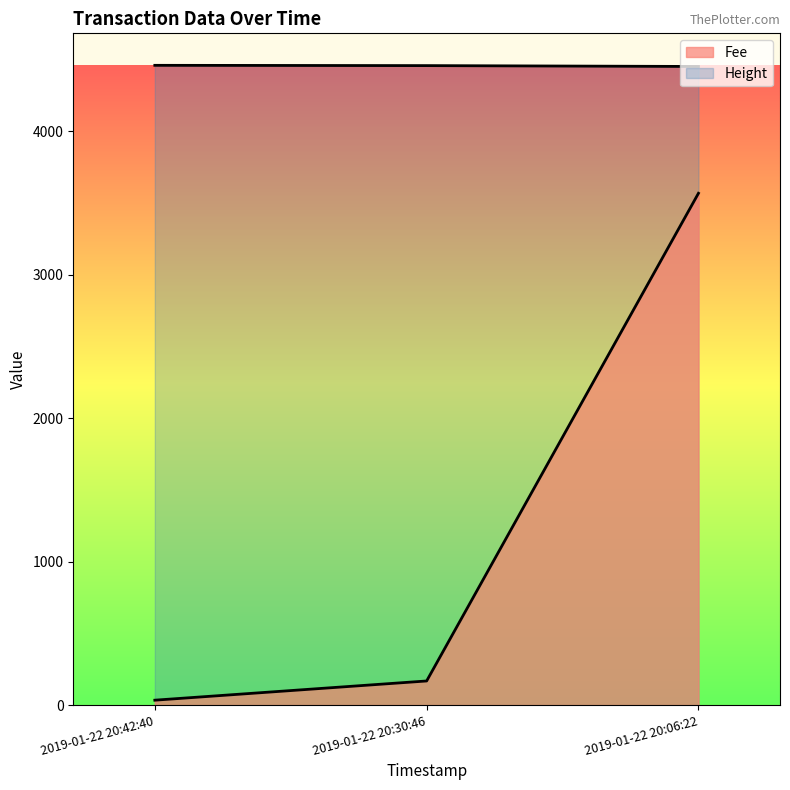

What is the value of the Fee point at the 1st from the left?

34.3